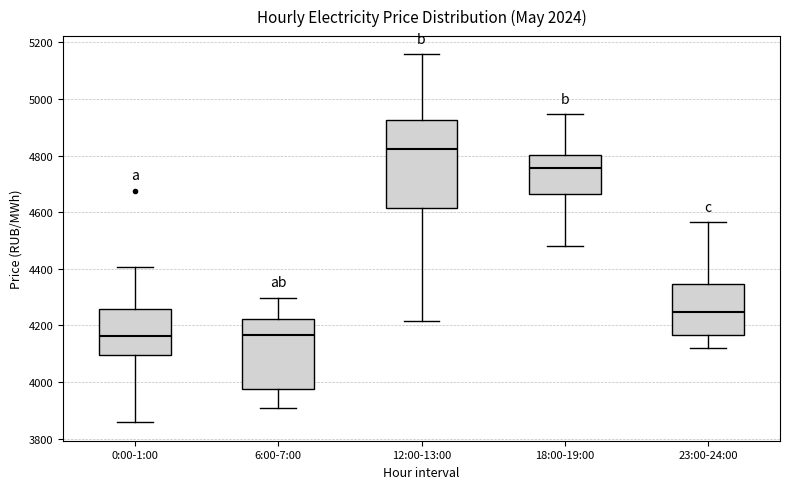

Reading left to right, transcribe this box plot: for each box, give where its median line is, the range the box spans, and where its two whiskers end, as read against the y-axis. The values are not printed on the chart, so give them approximately, as read against the axis.

0:00-1:00: median 4160, box 4100 to 4260, whiskers 3860 to 4400
6:00-7:00: median 4160, box 3980 to 4220, whiskers 3920 to 4300
12:00-13:00: median 4820, box 4620 to 4920, whiskers 4220 to 5160
18:00-19:00: median 4760, box 4660 to 4800, whiskers 4480 to 4940
23:00-24:00: median 4240, box 4160 to 4340, whiskers 4120 to 4560